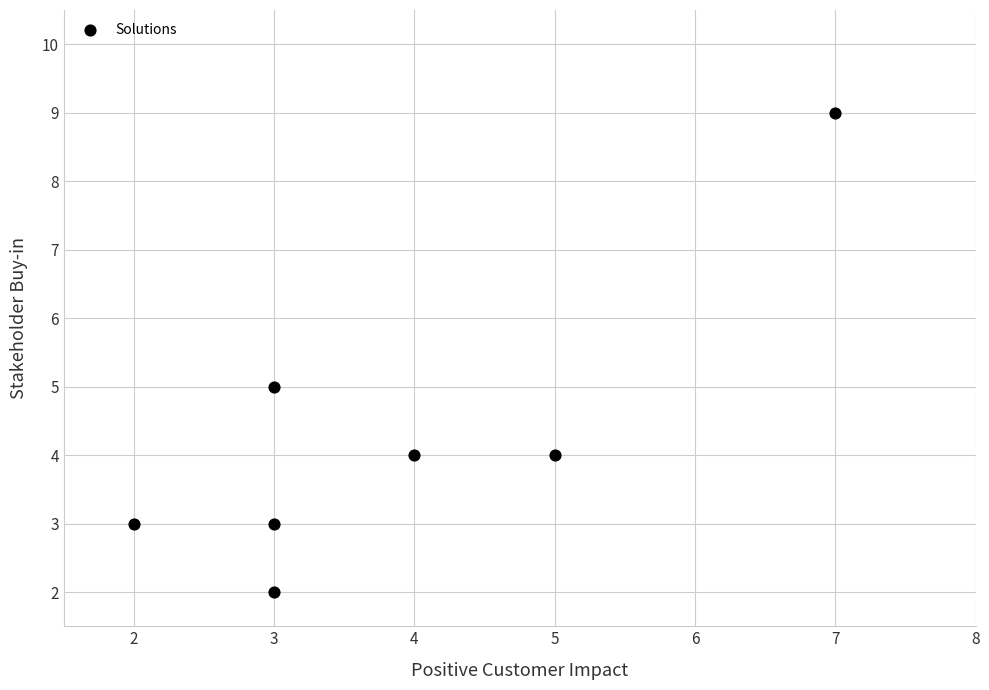

What is the range of X values (max minus min)?

5